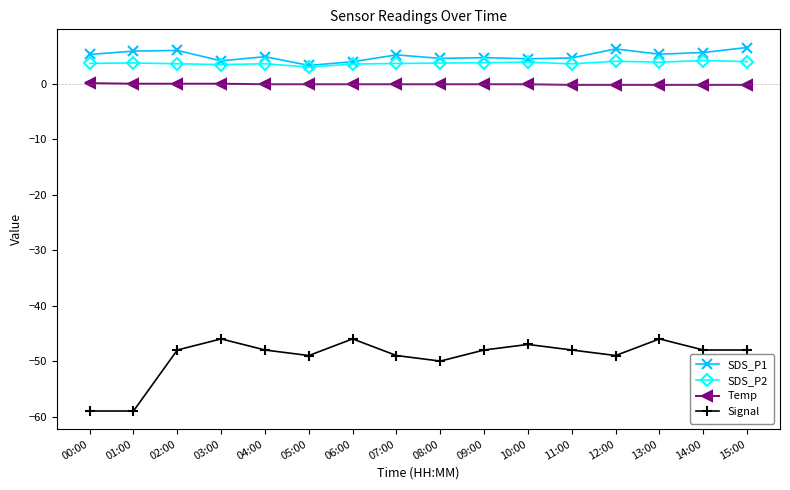

True or false: Signal and SDS_P1 intersect in this chart.

False